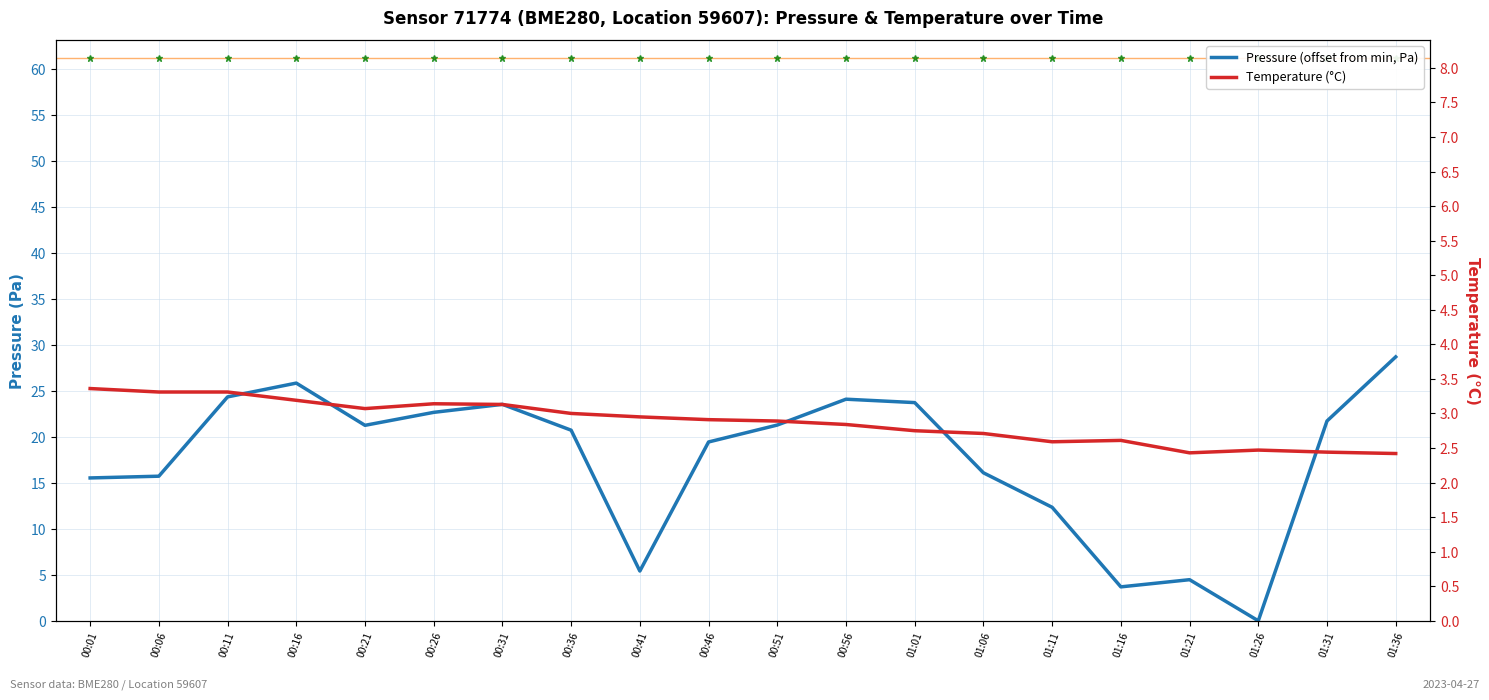

How many lines are shown in the chart?

2